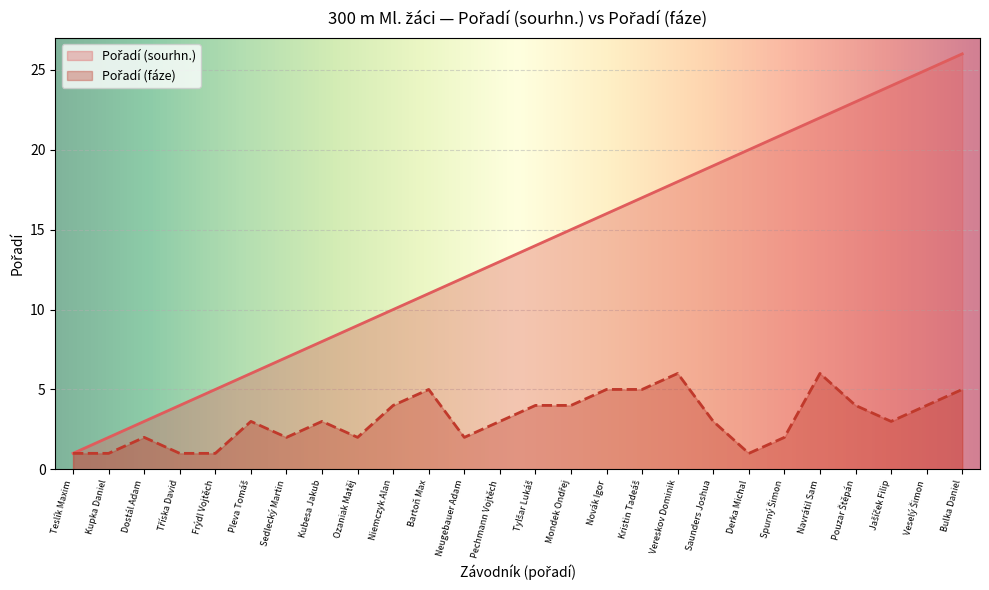

What is the highest value of the Pořadí (sourhn.) series?

26